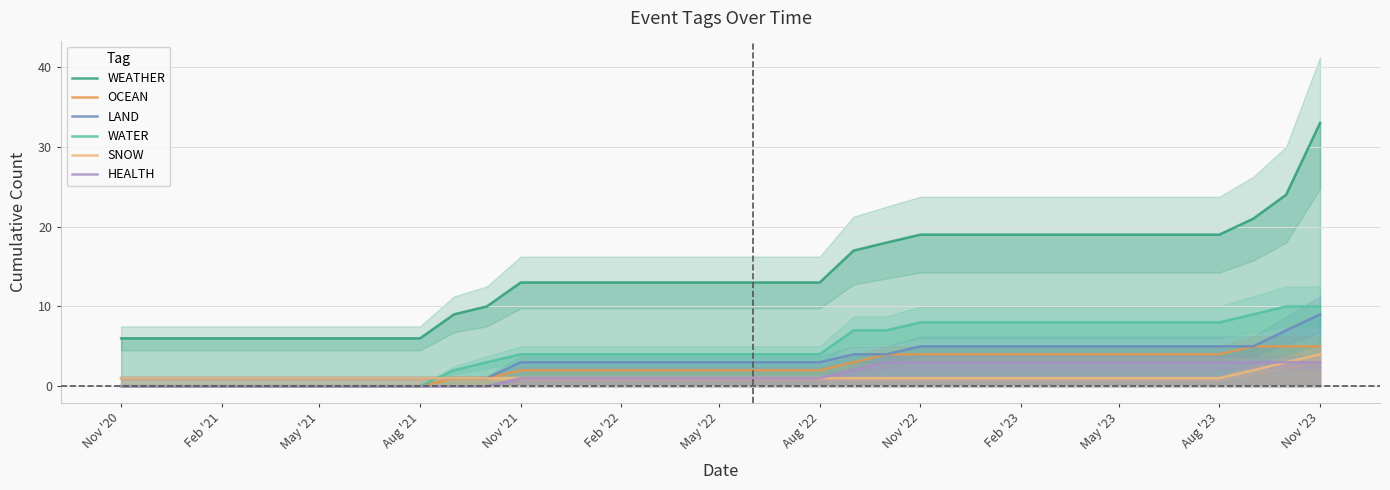

The WATER series shows 0 at May '21. True or false?

True